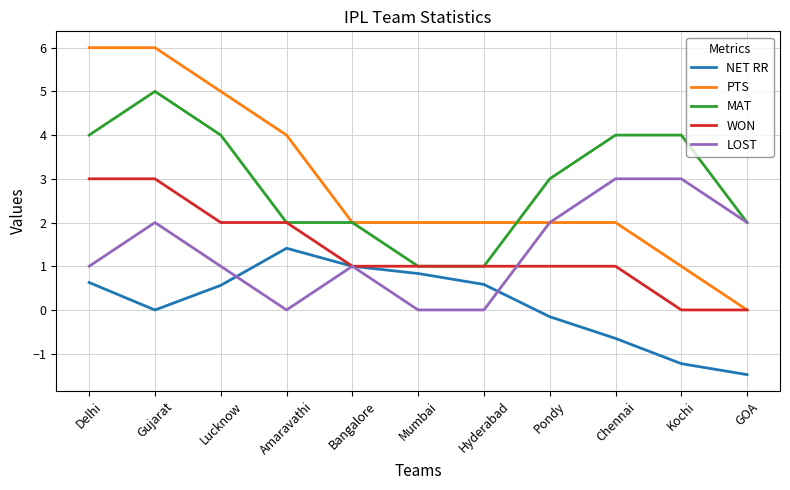

What is the total value across all series at Gujarat?

16.0